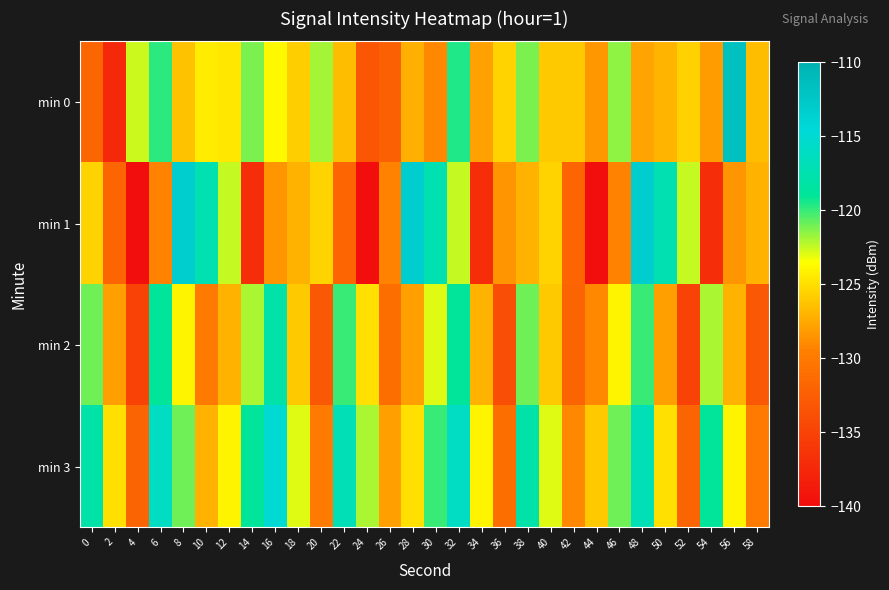

Which label corresponds to the smallest value in the chart?

4